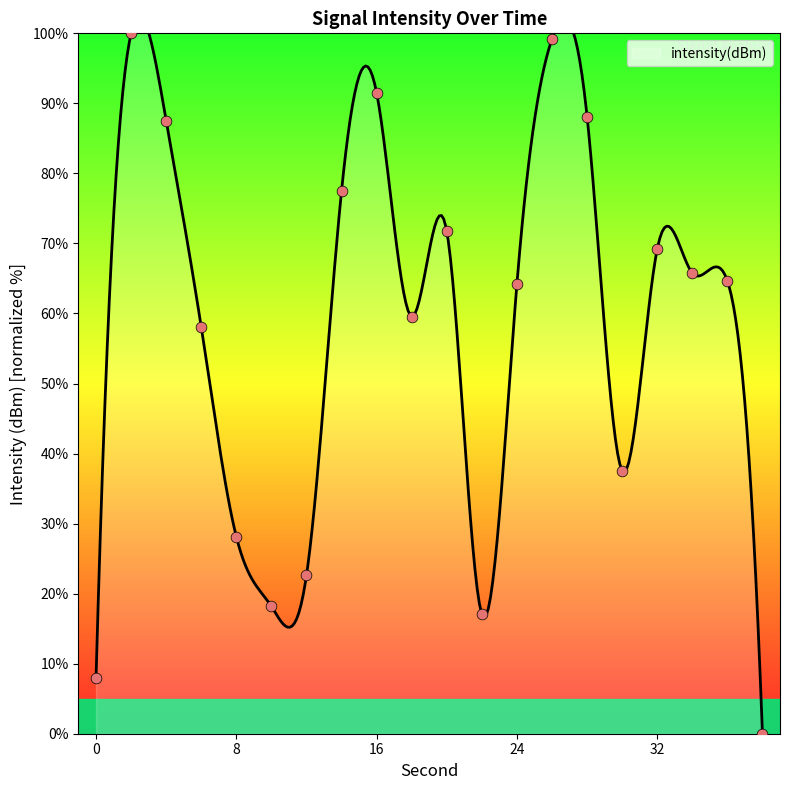

Approximately how many times larger is the value at 14 compared to 12?

3.4